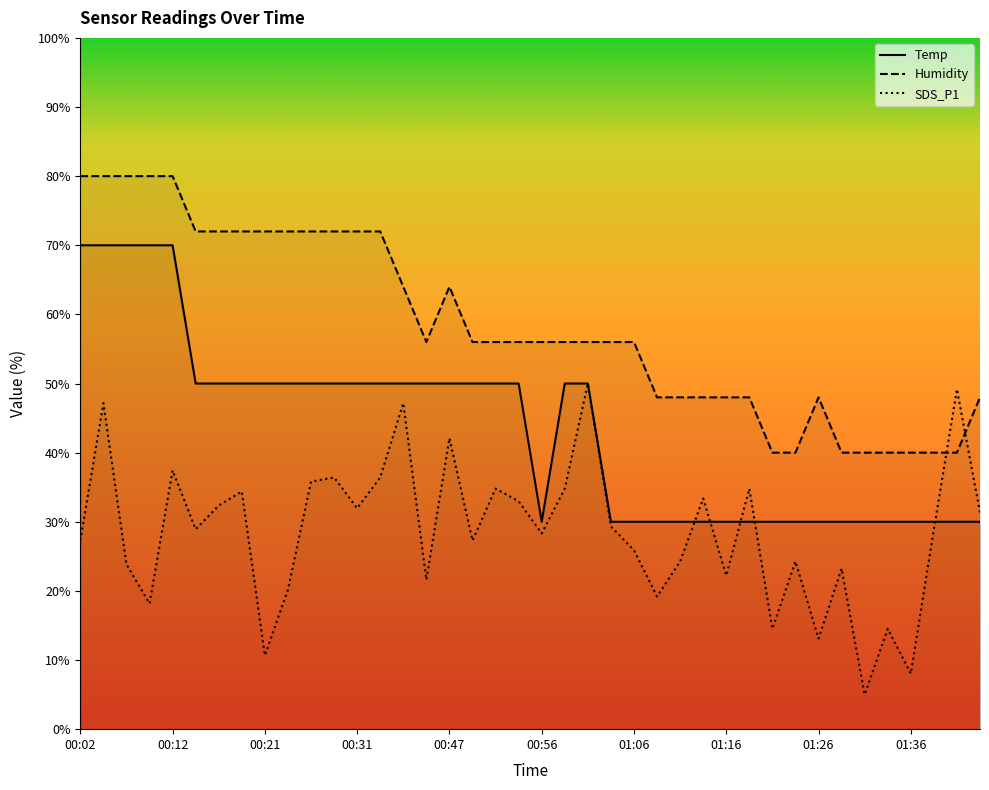

Is it true that SDS_P1 equals 37.5 at 00:49?

False